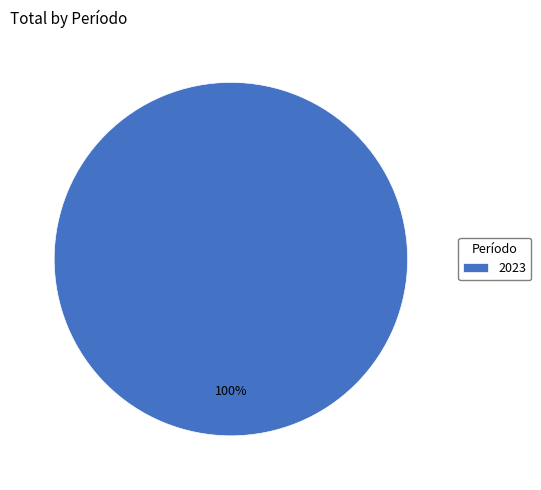

Count the number of slices in the pie.

1